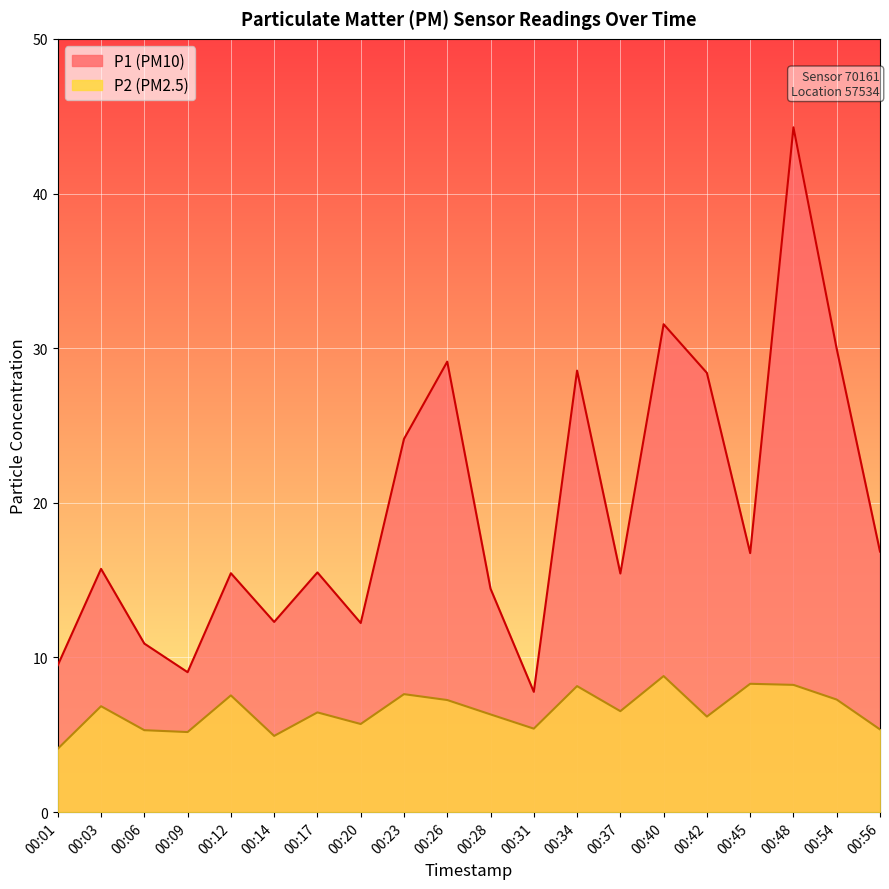

What is the approximate value of P1 at 00:17?

15.5